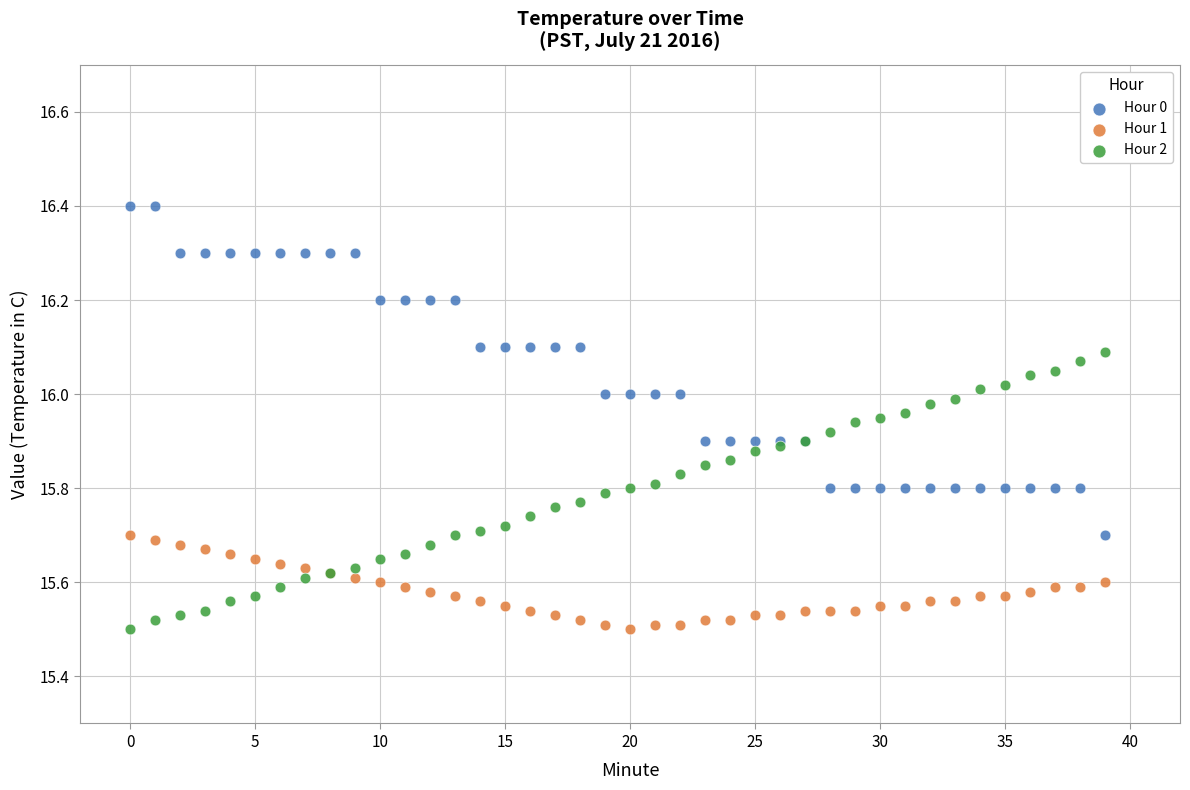

Which series contains the highest Y value?

Hour 0